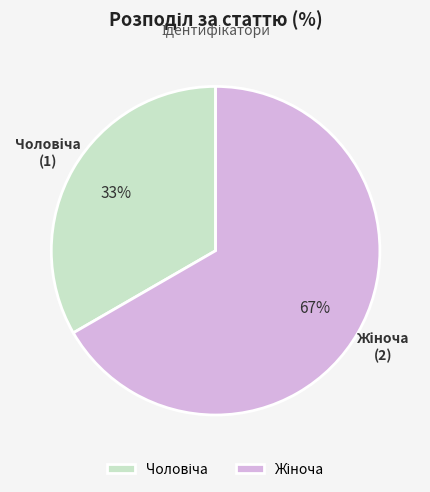

Is there a majority slice in this chart?

Yes